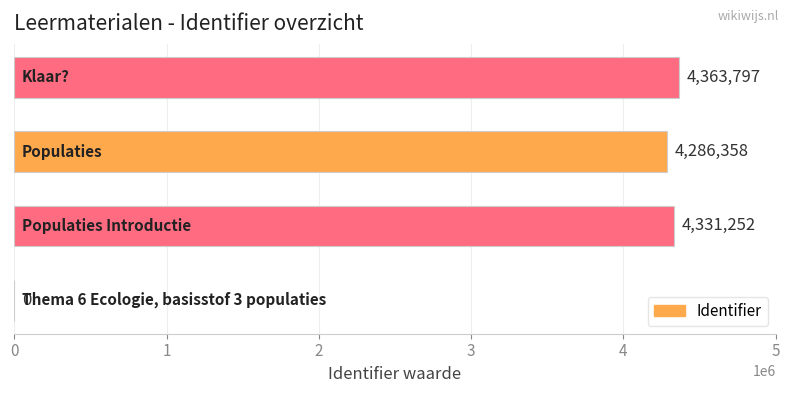

What is the greatest value displayed?

4363797